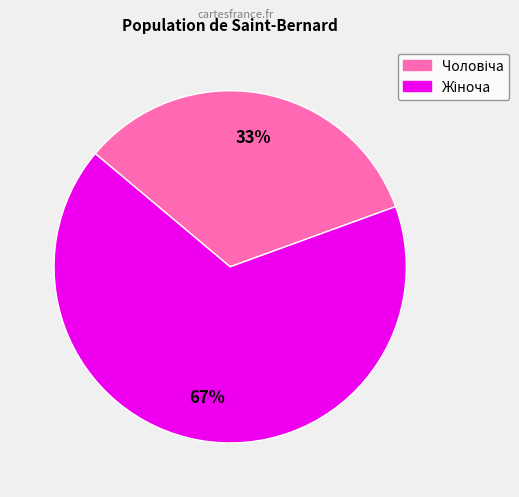

To the nearest percent, what is the average slice percentage?

50%